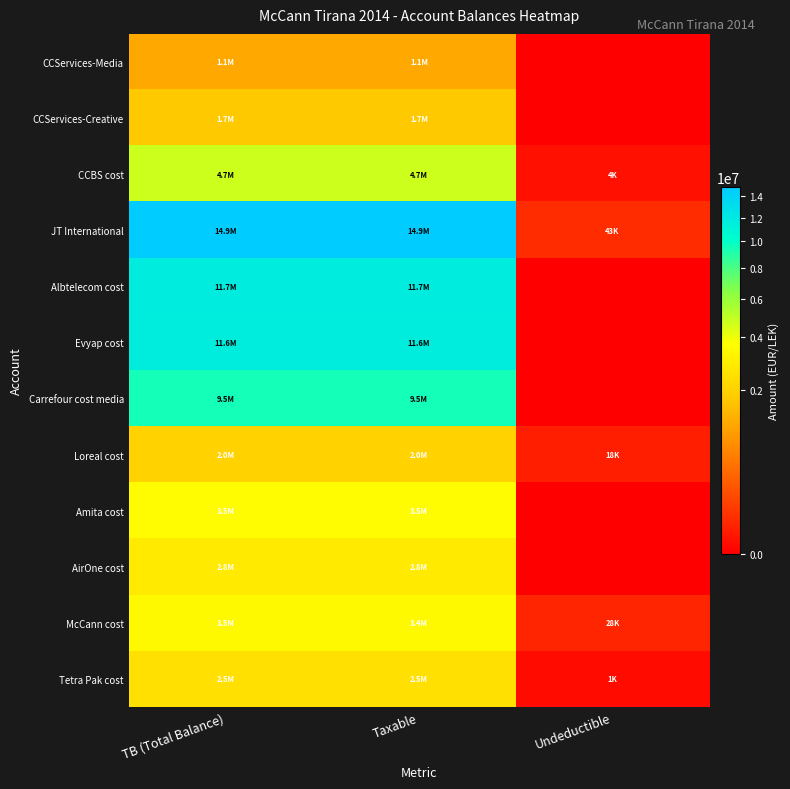

What is the greatest value displayed?

14931158.8